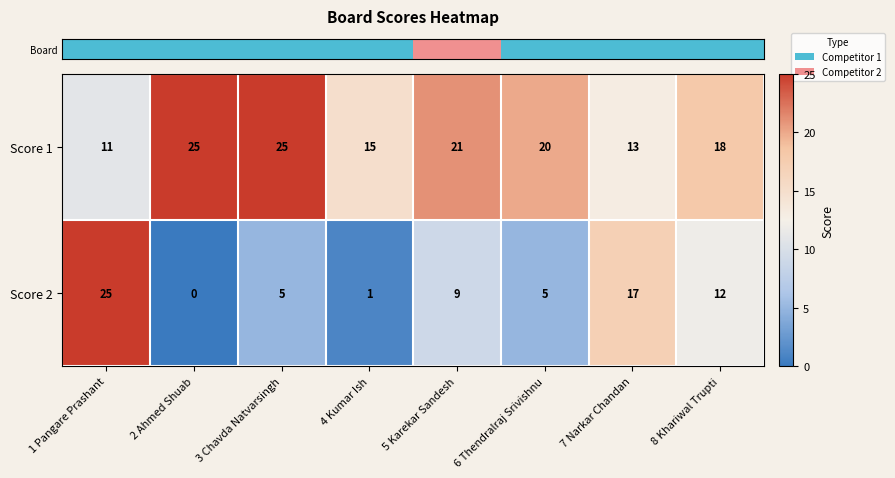

At 2 Ahmed Shuab, list the series in order from largest to smallest.

Score 1, Score 2